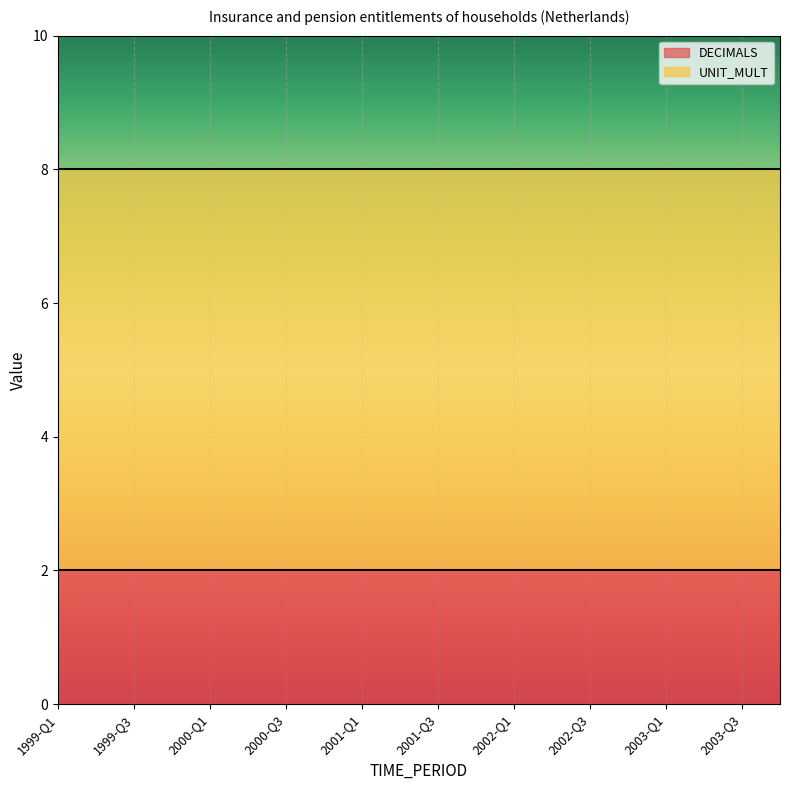

True or false: UNIT_MULT has a value of 6 at 2002-Q1.

True